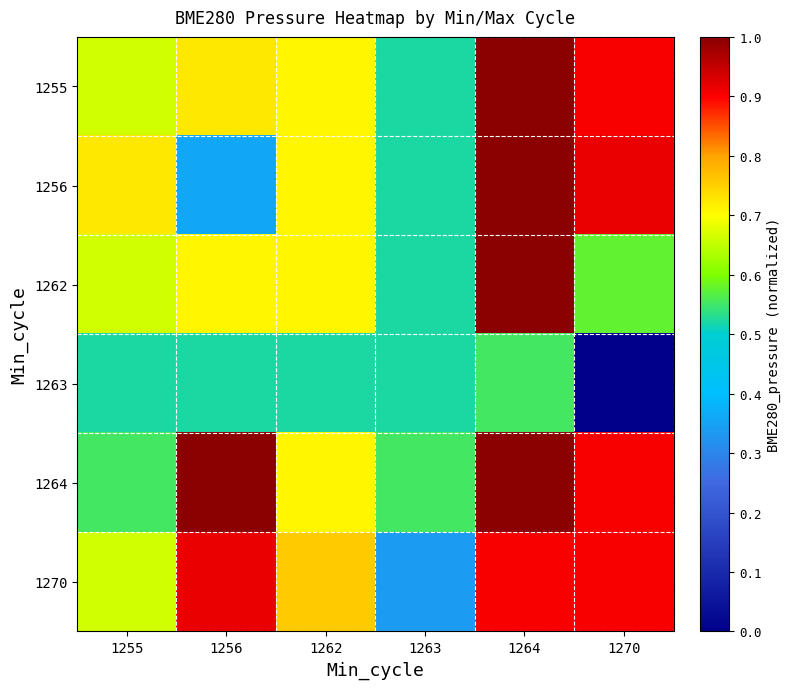

What is the spread (max minus min) of values at 1270?

0.9